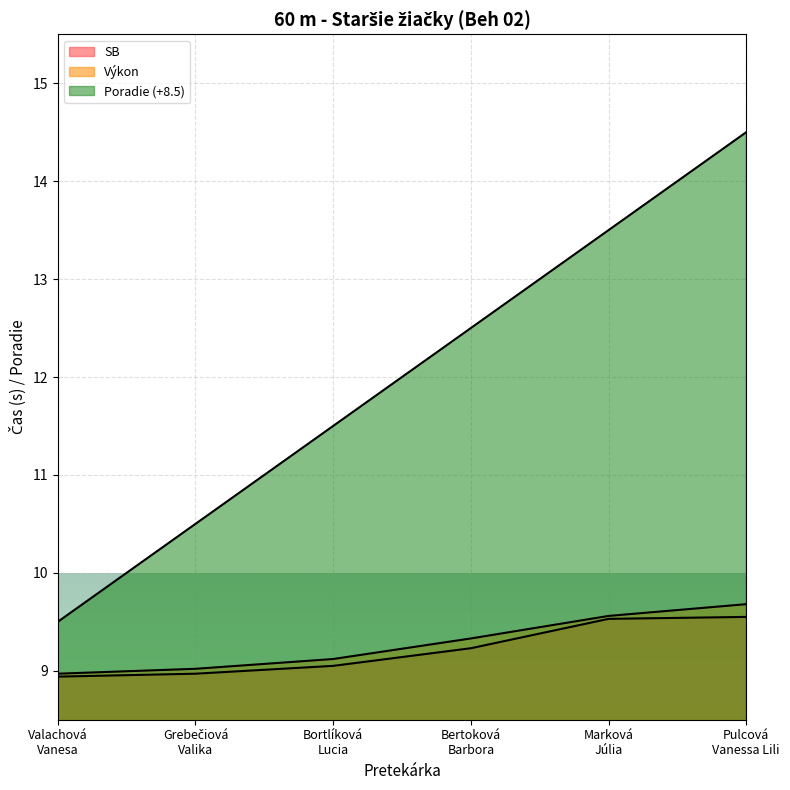

Which series has the largest total across all categories?

Poradie